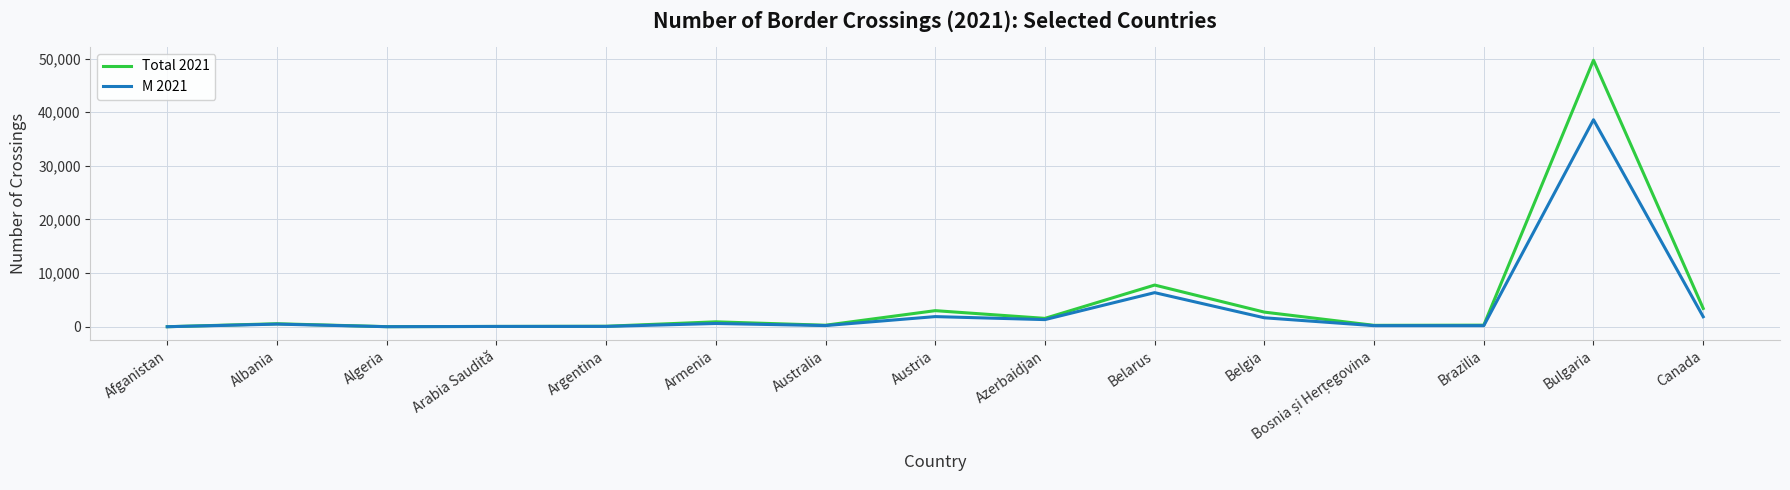

At which category does M 2021 reach its first local peak?

Albania